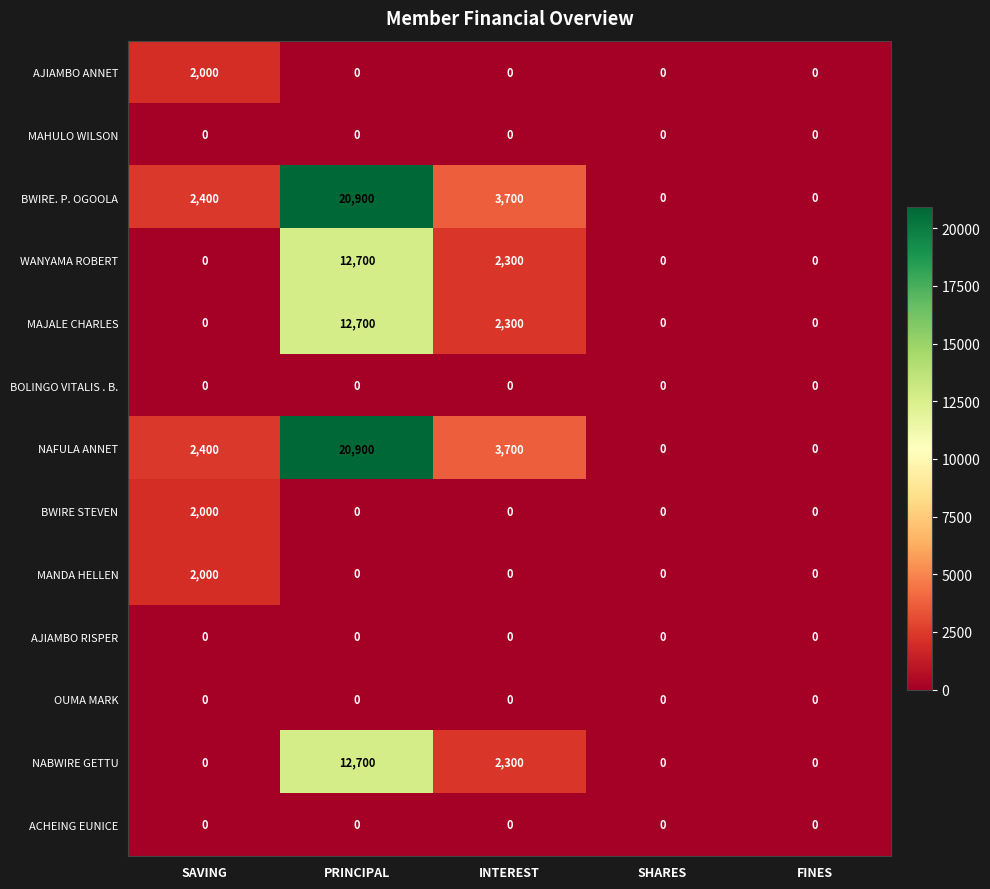

The AJIAMBO ANNET series shows 0 at FINES. True or false?

True